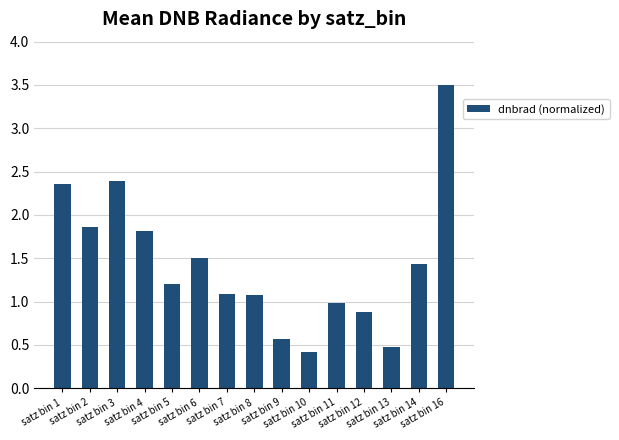

True or false: the data shows 0.4 at satz bin 10.

True